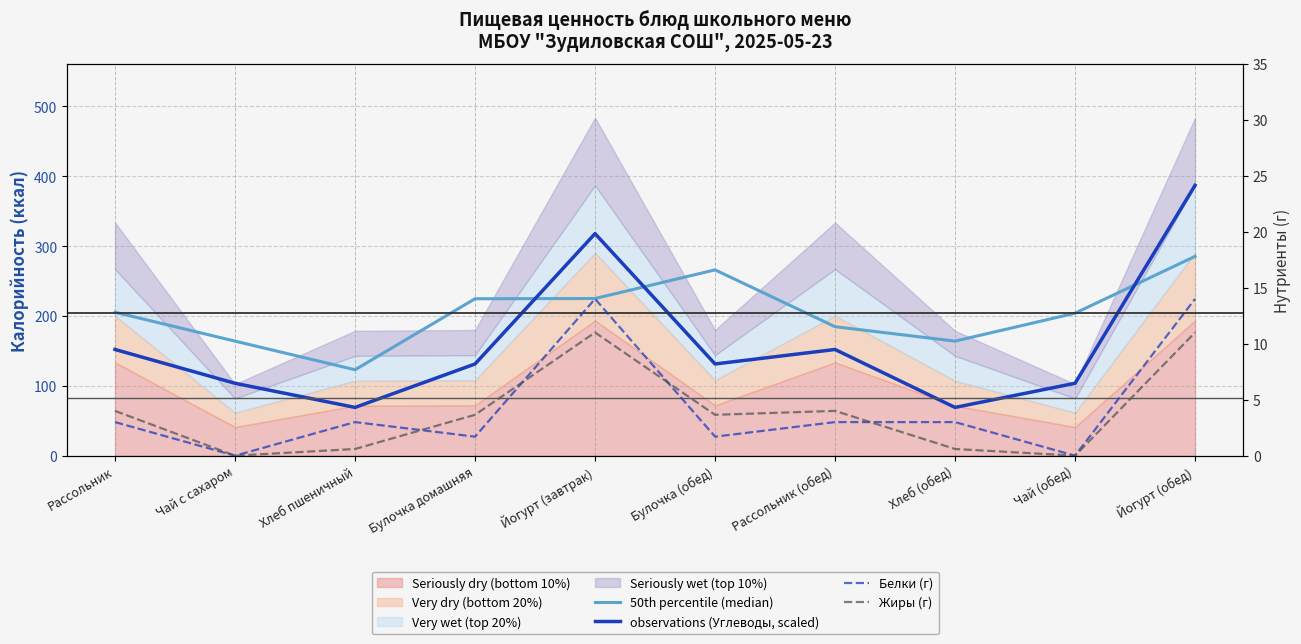

Count the number of categories in the chart.

10